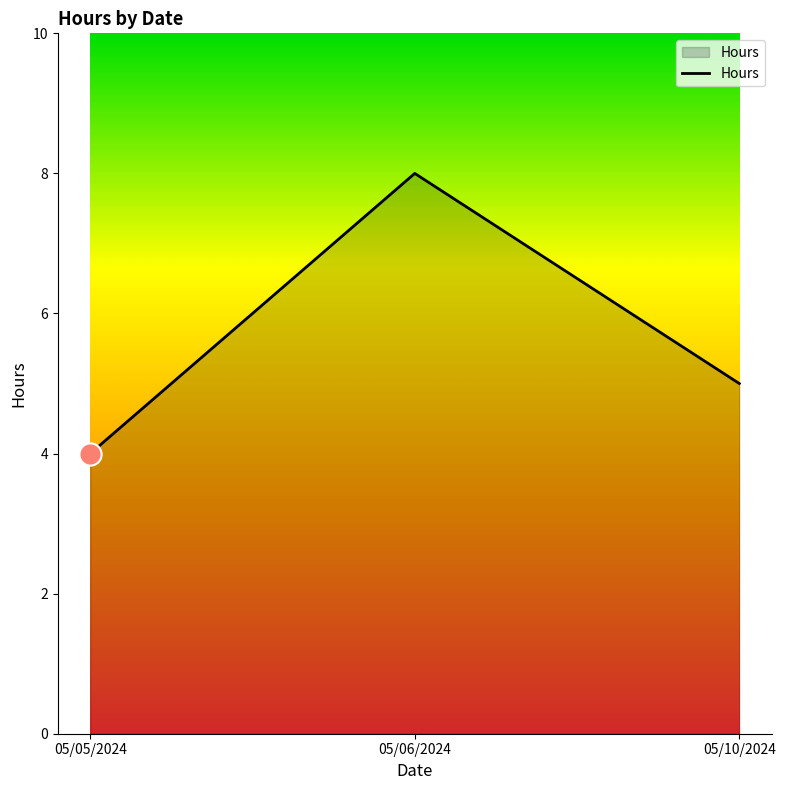

What is the ratio of the value at 05/06/2024 to the value at 05/05/2024?

2.0